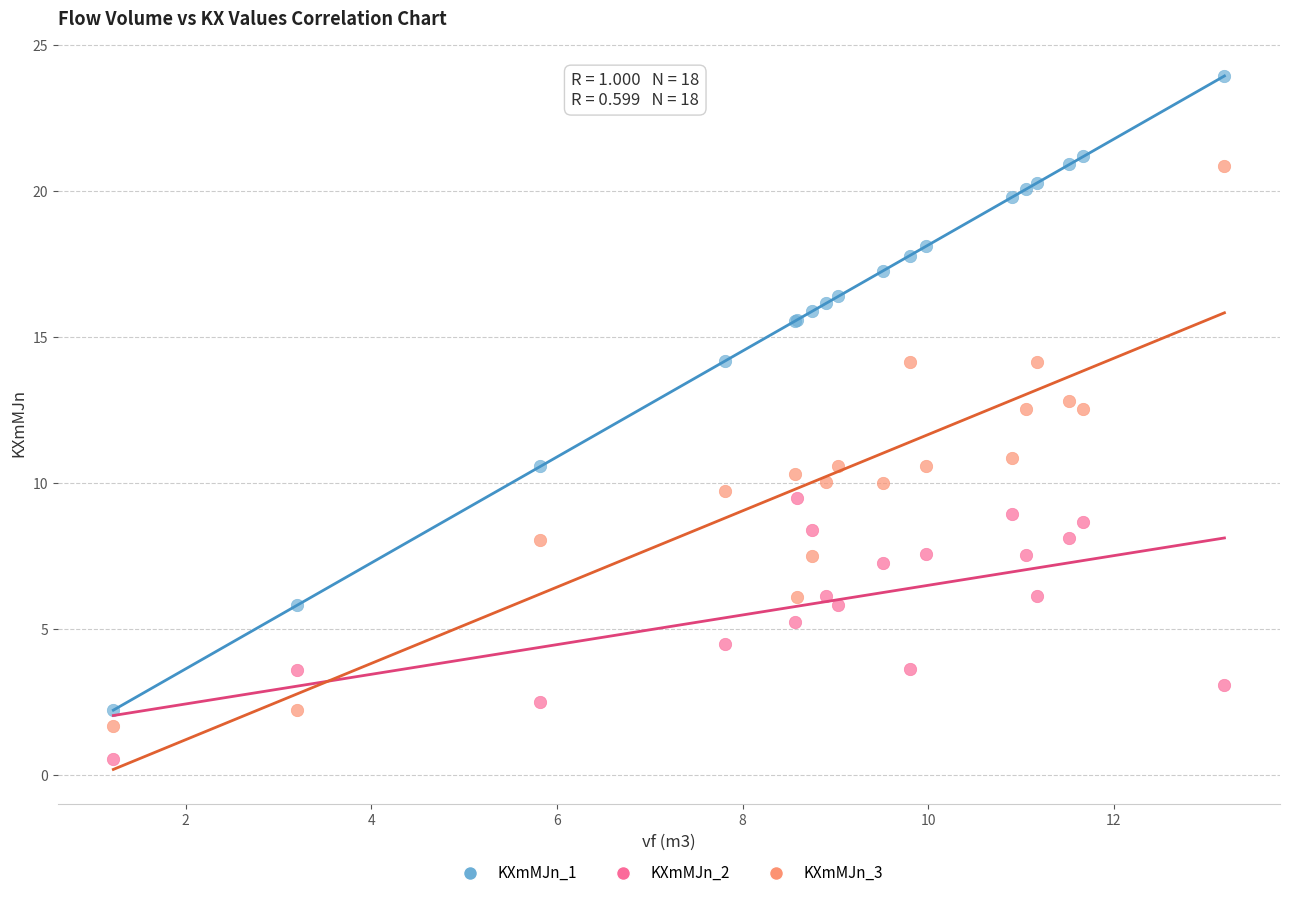

Which series reaches the minimum Y coordinate?

KXmMJn_2